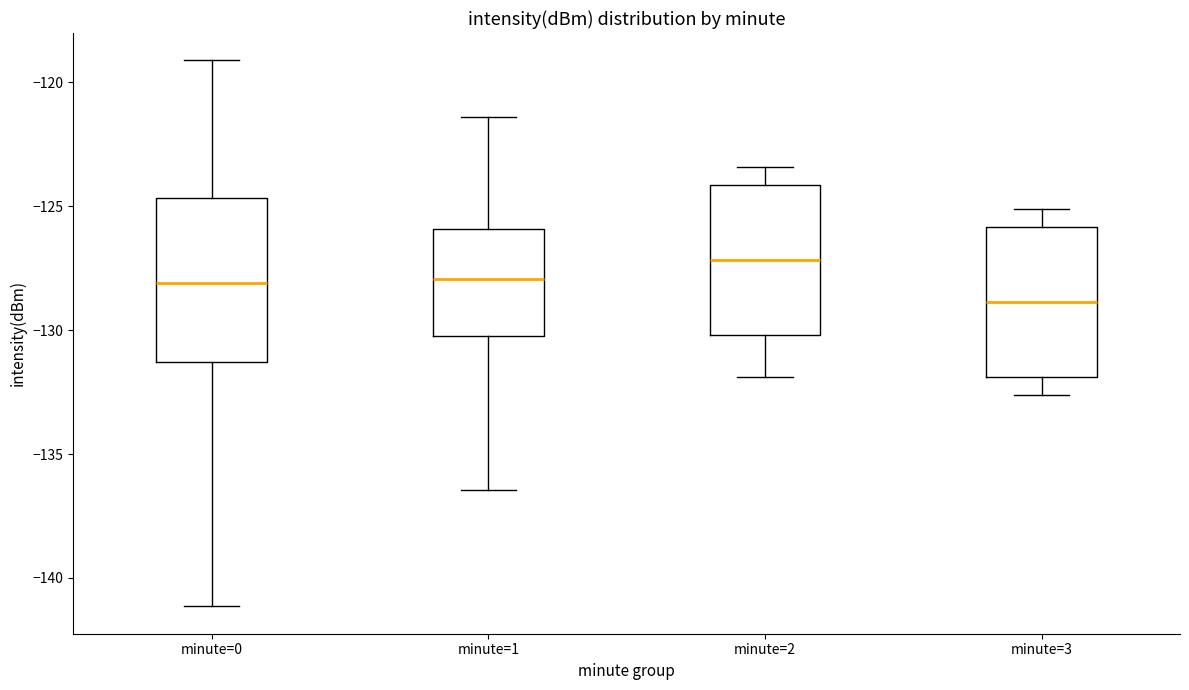

Which box's median line is the highest?

minute=2